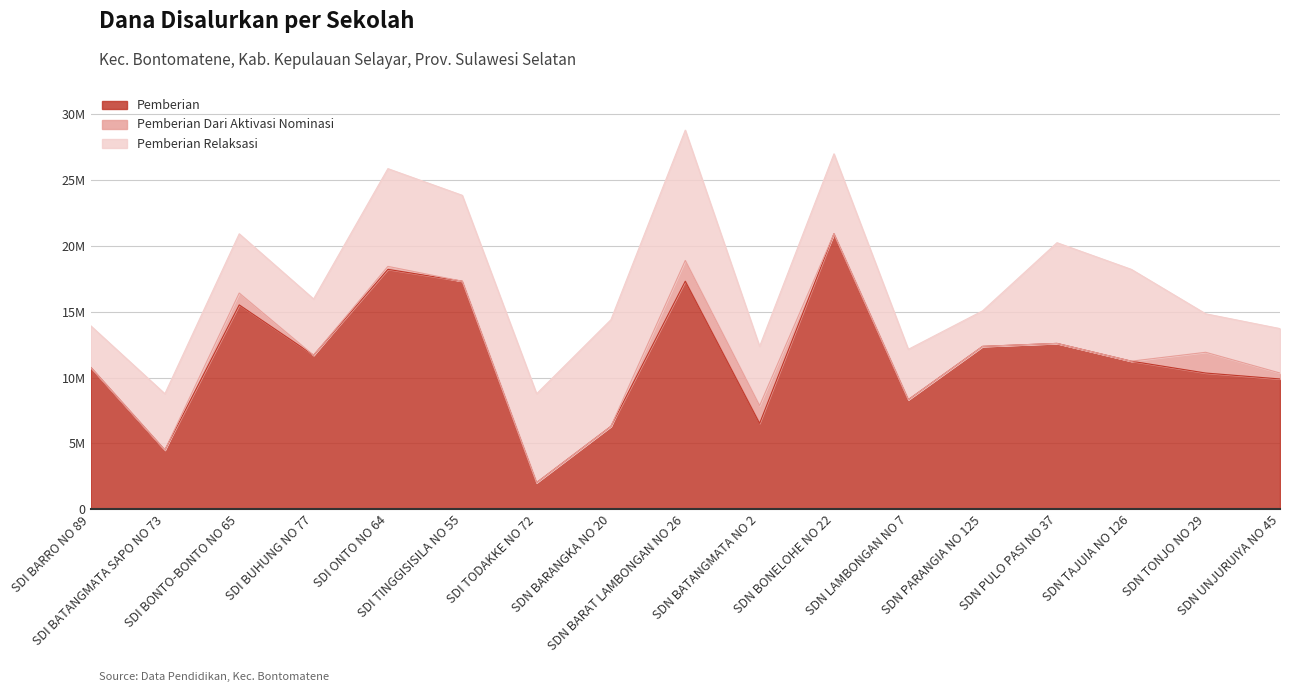

Which series has the widest spread of values?

Pemberian